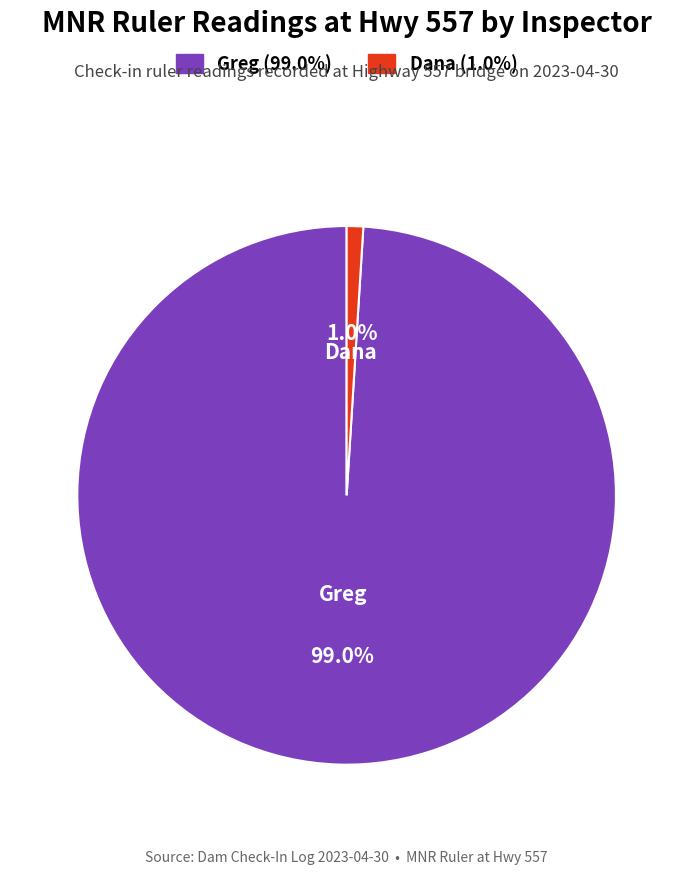

What portion of the pie excludes Dana?

99.0%